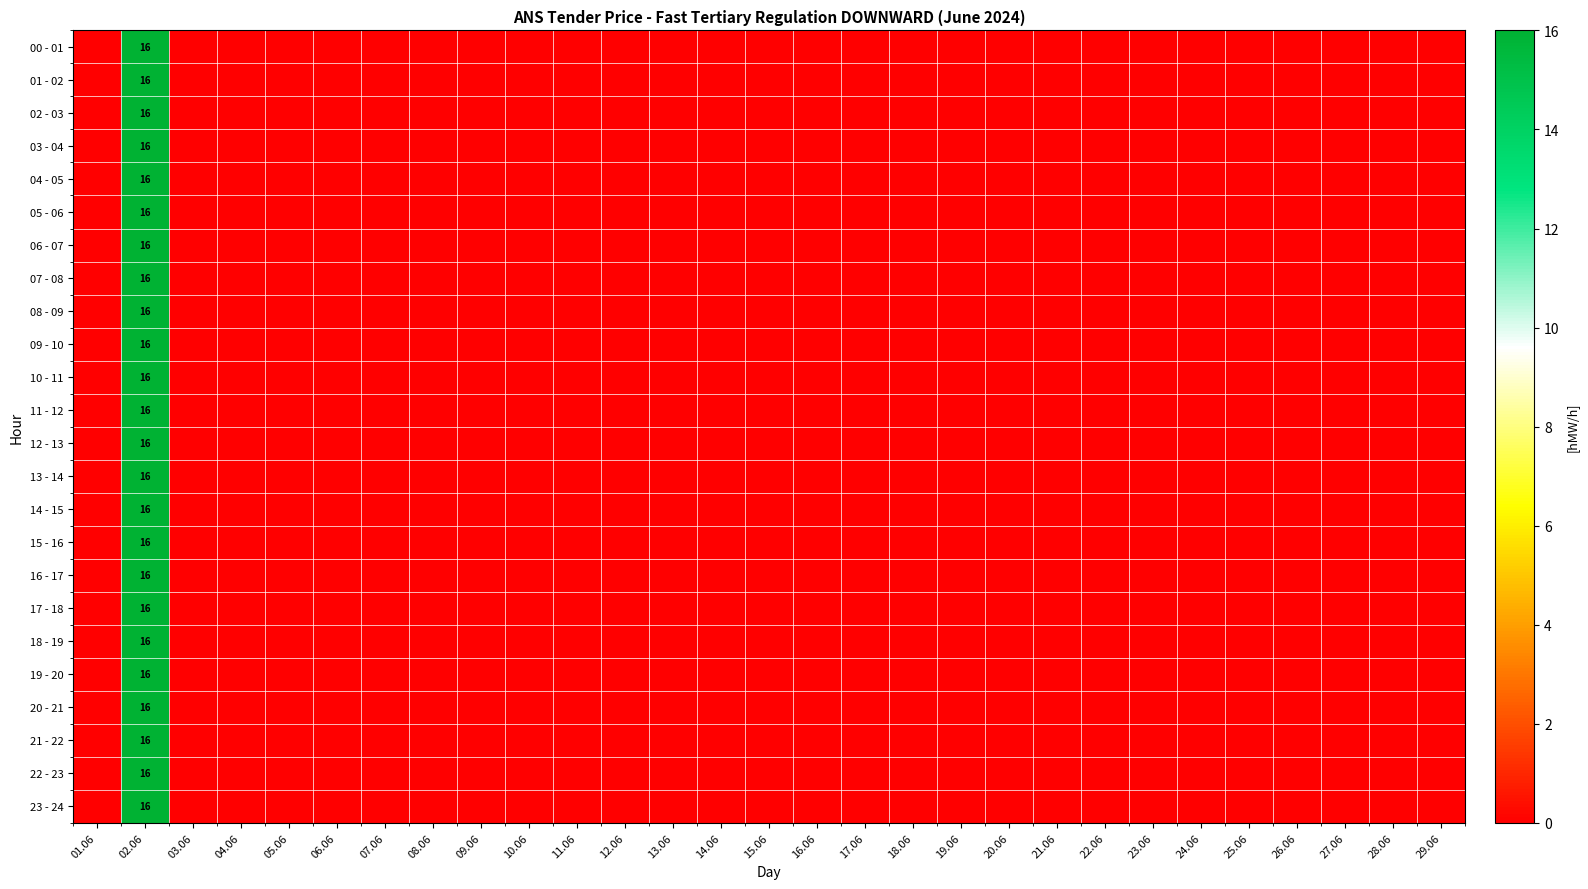

Is the value of 17 - 18 at 11.06 greater than the value of 16 - 17 at 21.06?

No